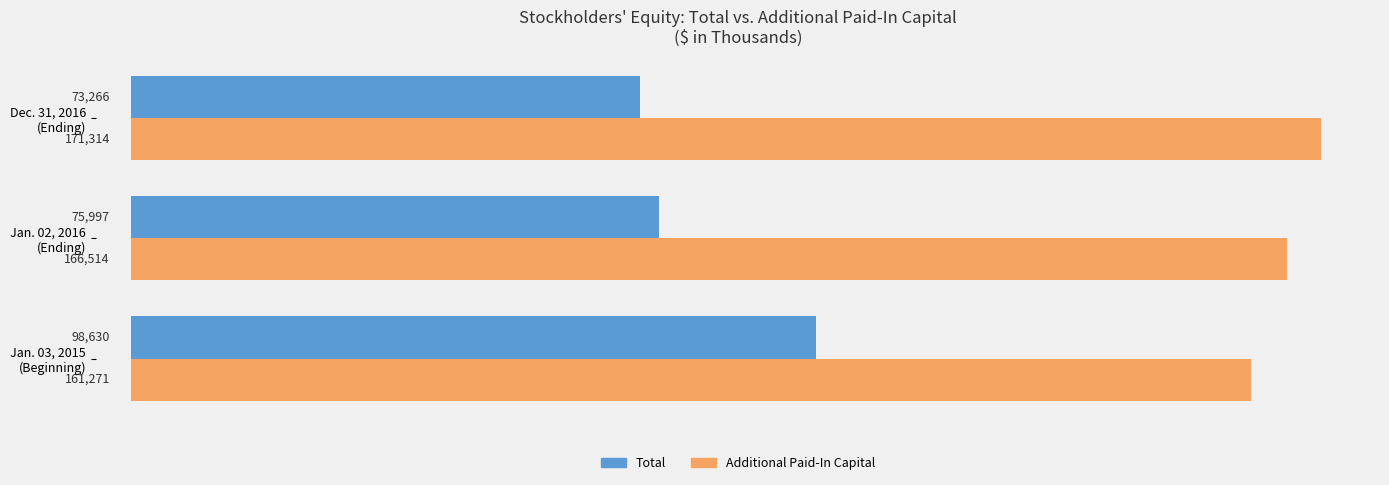

What is the average value of the Total series?

82631